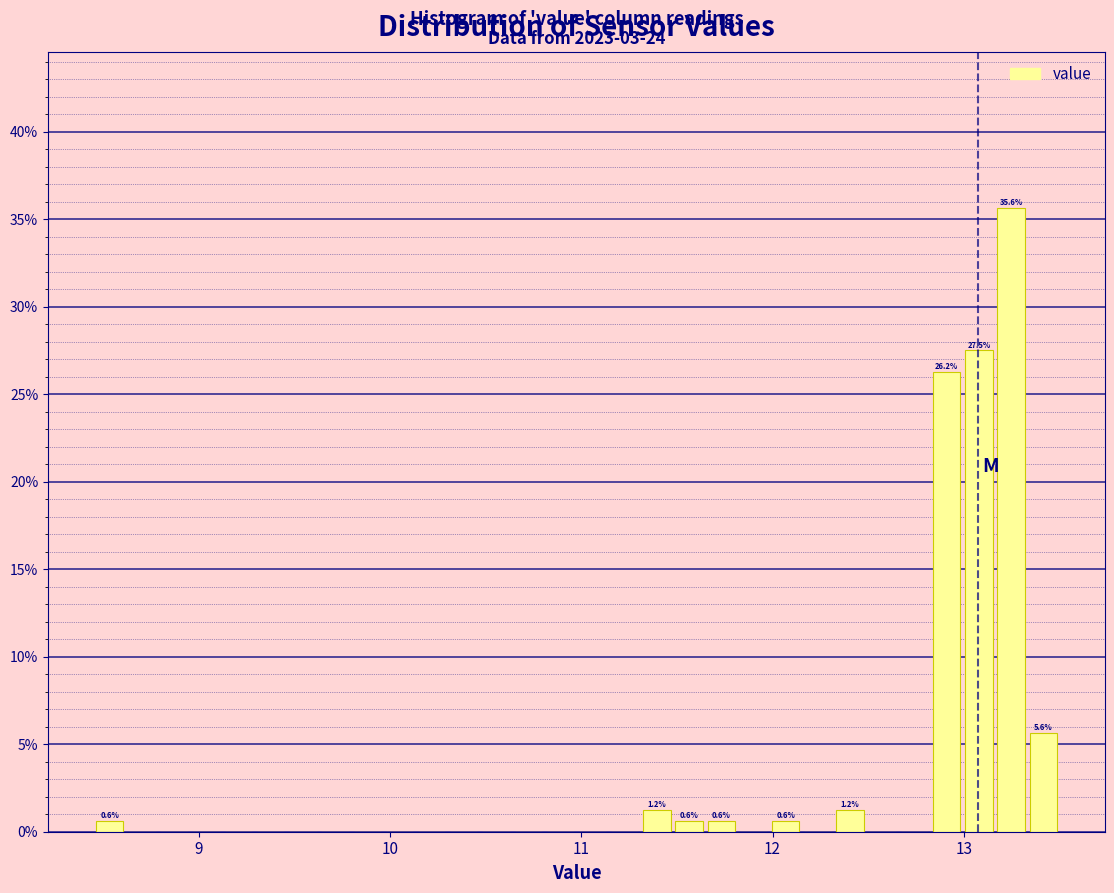

Around what value on the x-axis is the tallest bar? Give the approximate position of its centre, as read against the axis.

13.2